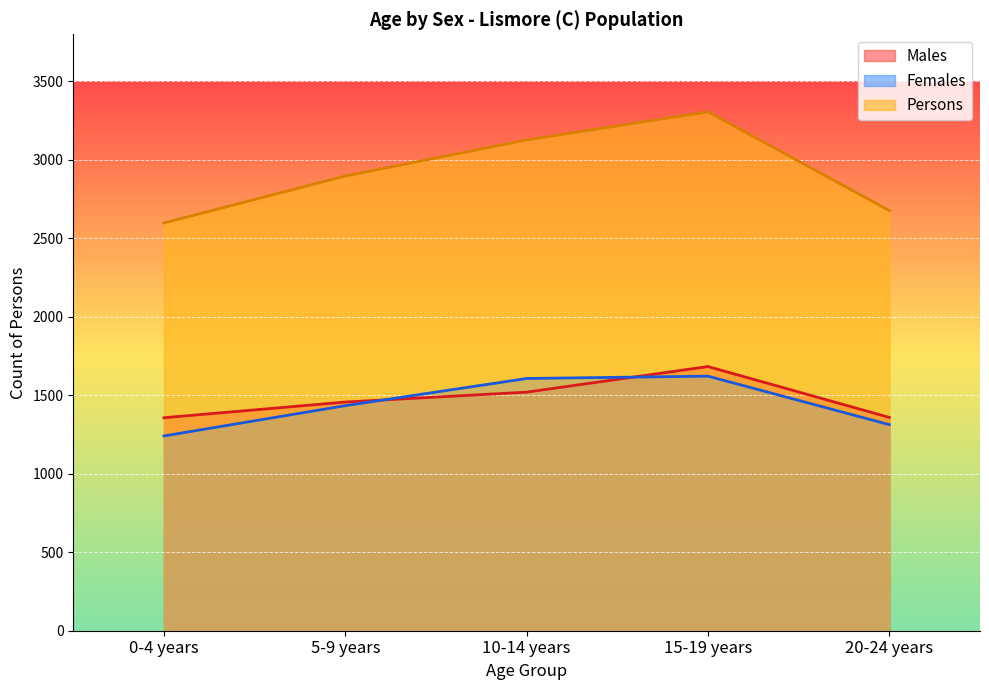

How many lines are shown in the chart?

3